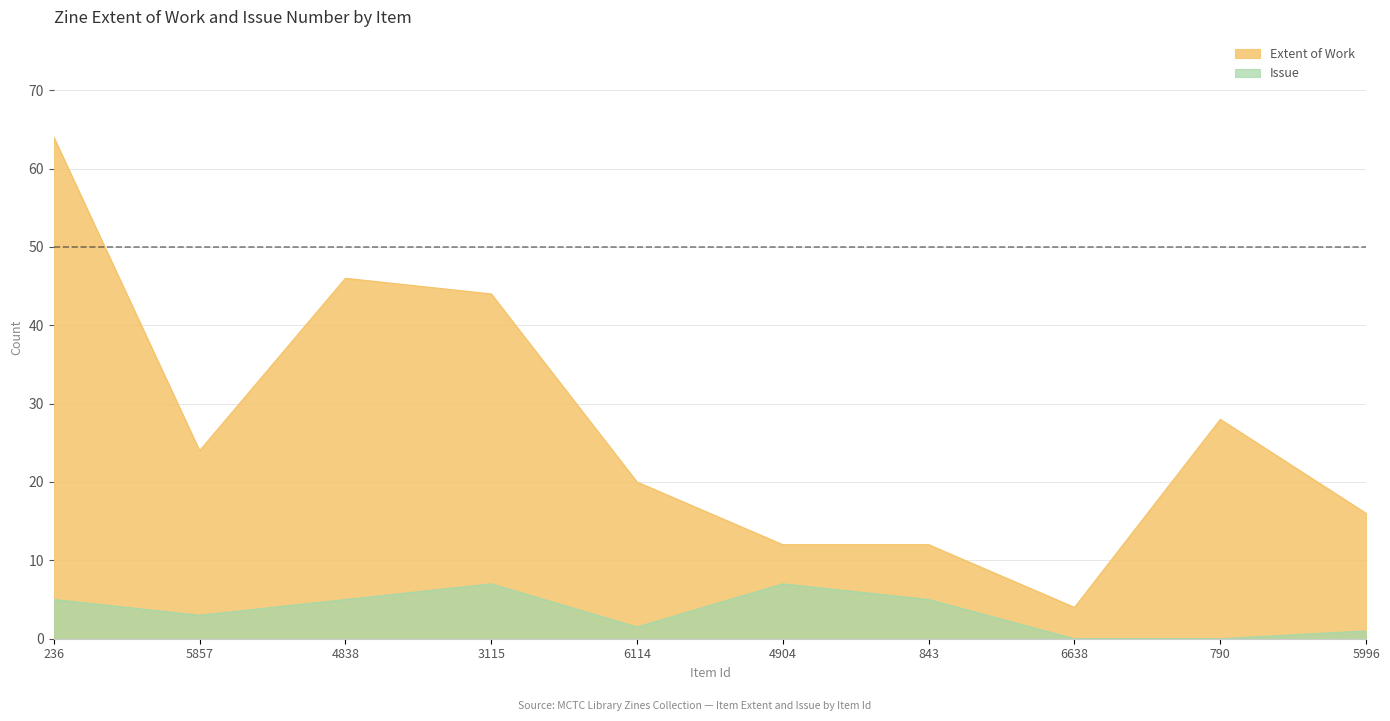

True or false: Issue and Extent of Work cross at least once.

False